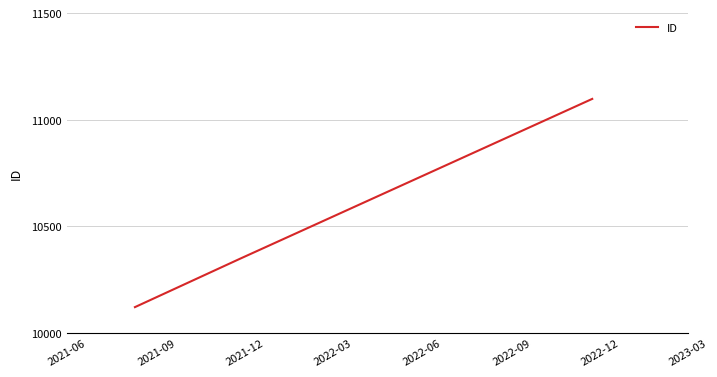

What is the difference between the maximum and minimum values?

977